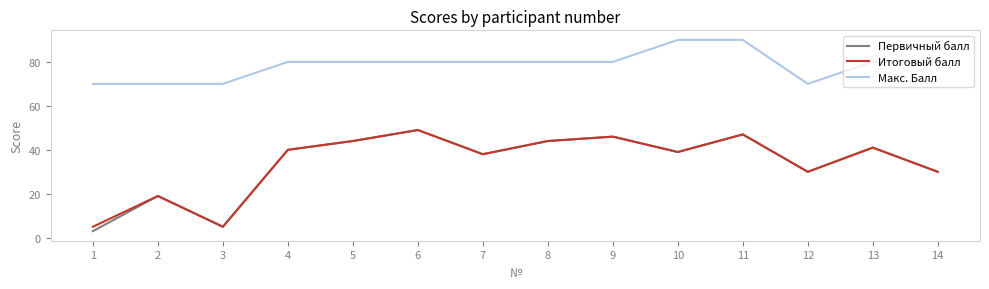

The Итоговый балл series shows 19 at 2. True or false?

True